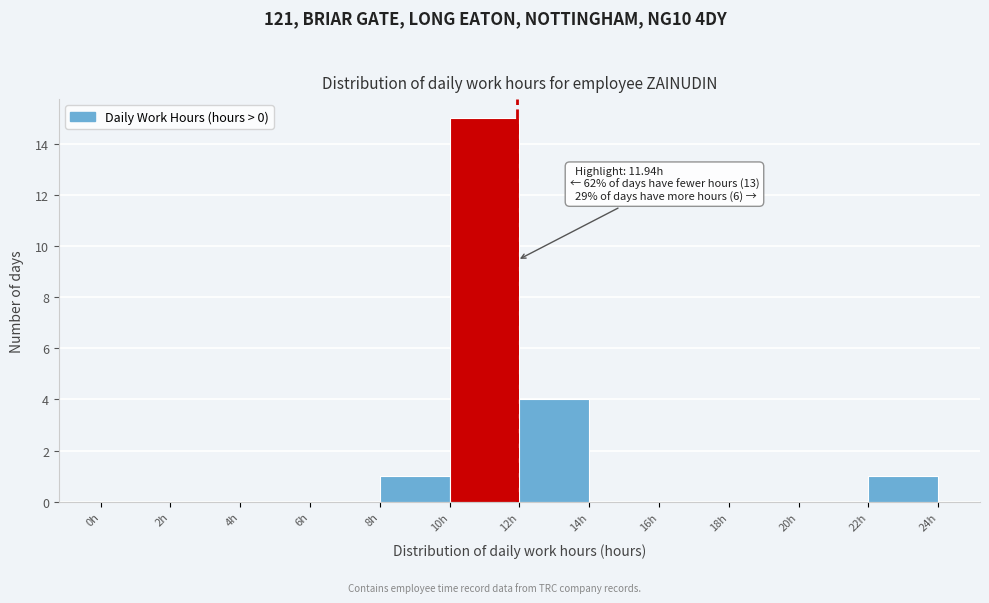

Which range on the x-axis has the tallest bar?

10 to 12